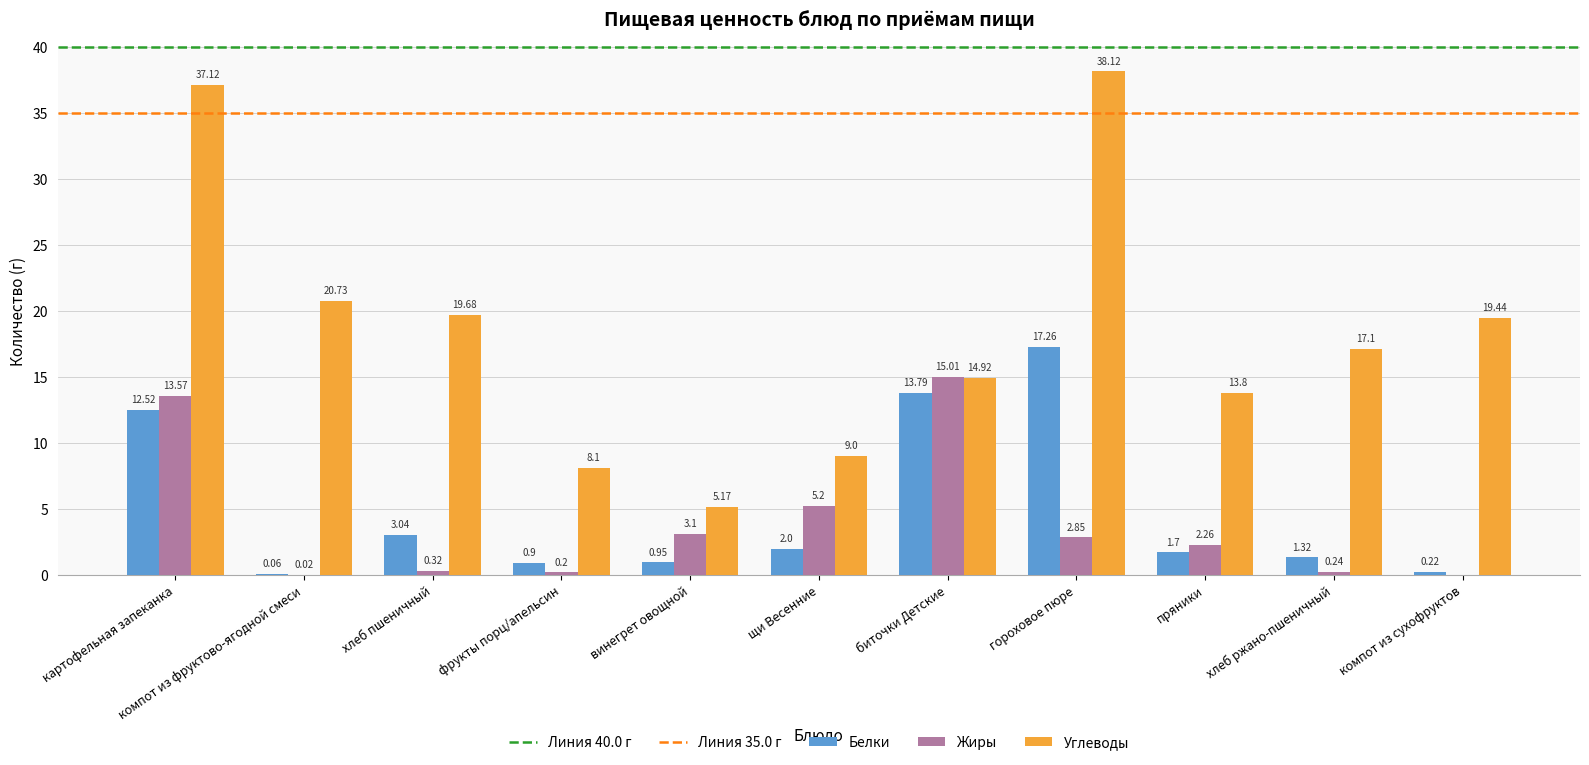

Which category has the highest value in the Углеводы series?

гороховое пюре